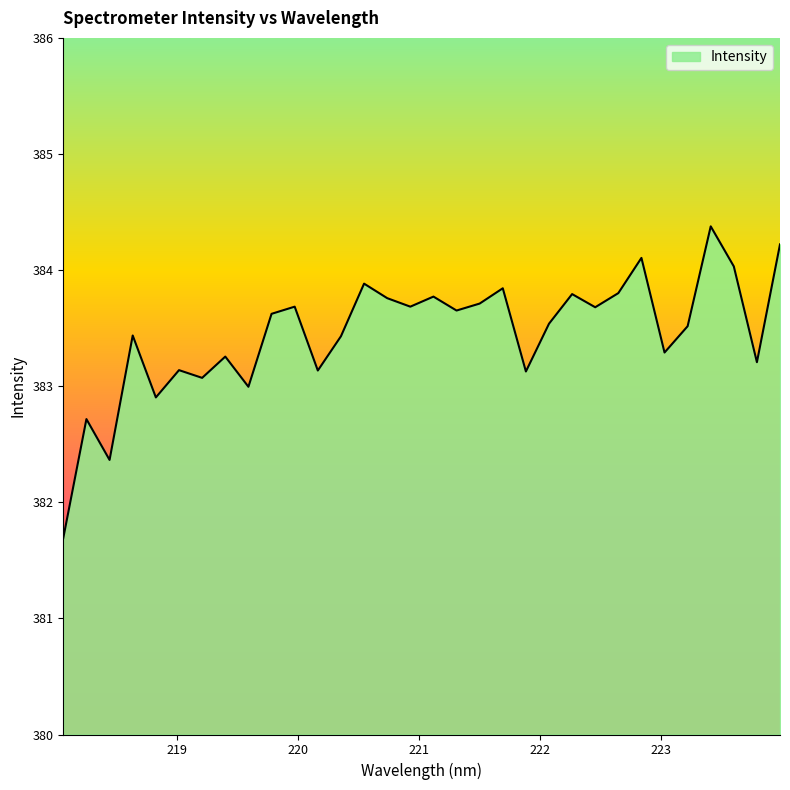

How many lines are shown in the chart?

1